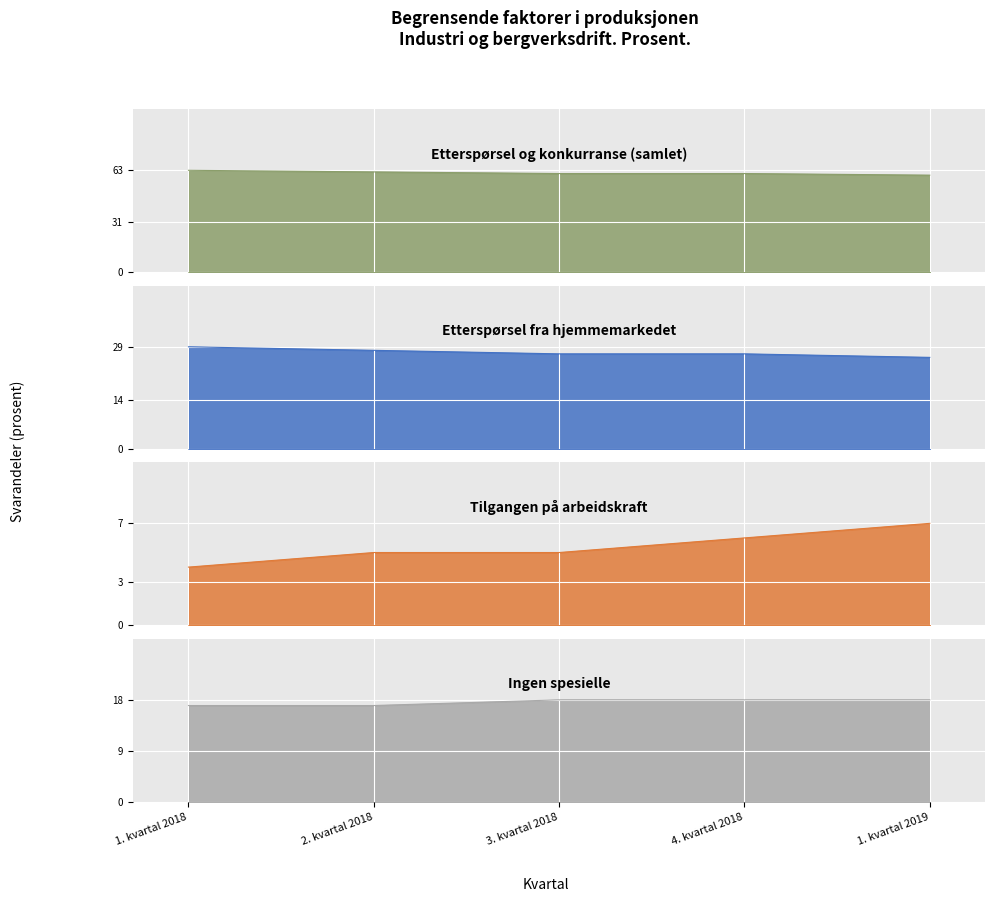

What is the value of the Ingen spesielle point at the 4th from the left?

18